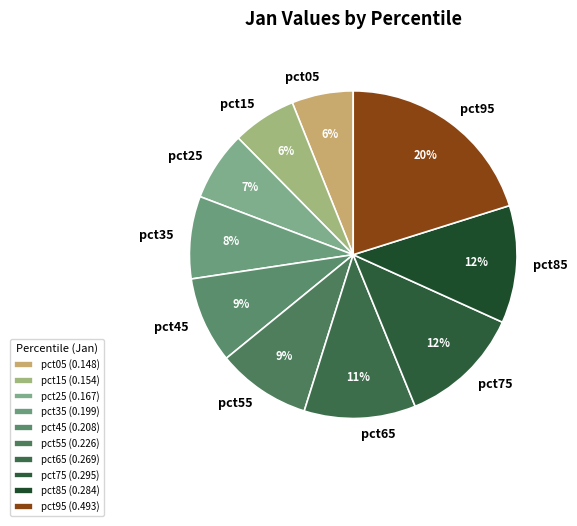

To the nearest percent, what is the difference between the pct55 and pct15 slice percentages?

3%